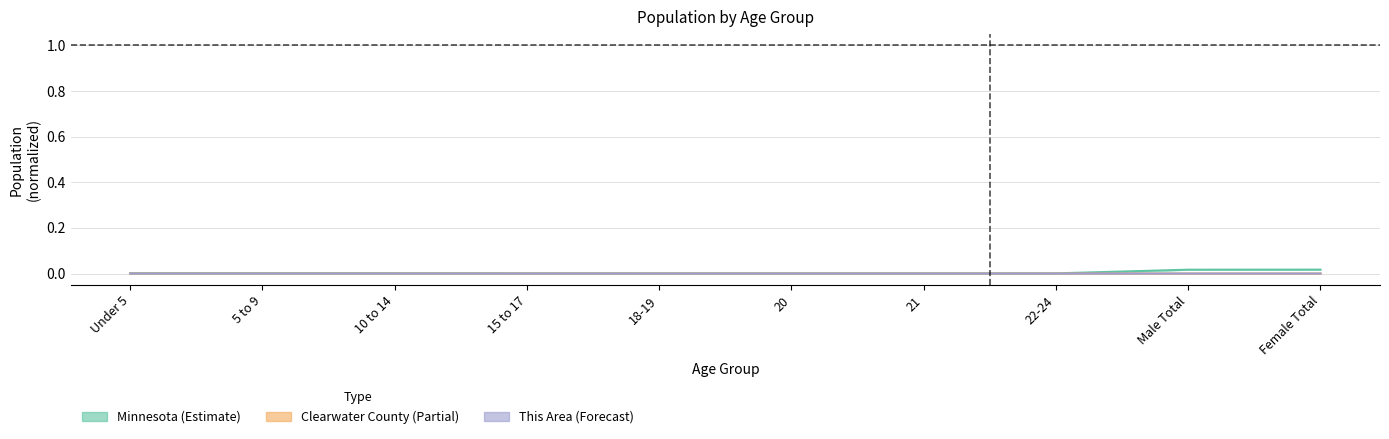

List the labels in order of Minnesota value, smallest first.

21, 20, 18-19, 22-24, 15 to 17, 10 to 14, Under 5, 5 to 9, Male Total, Female Total